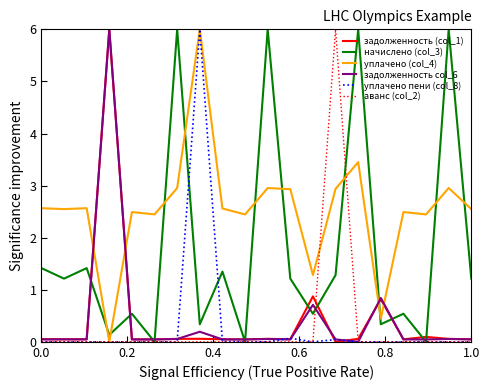

What is the difference between the maximum and second lowest values in the задолженность col_6 series?

6.0